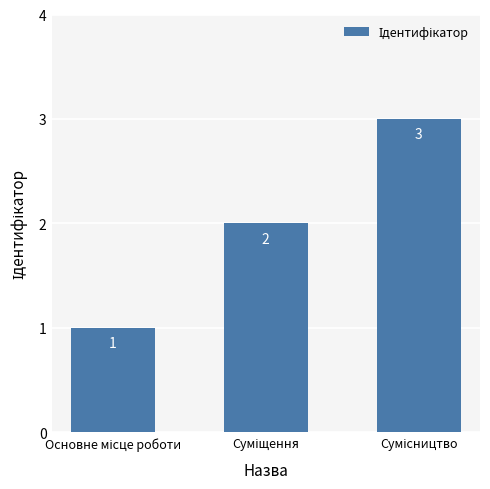

What is the value of the 2nd bar from the left?

2